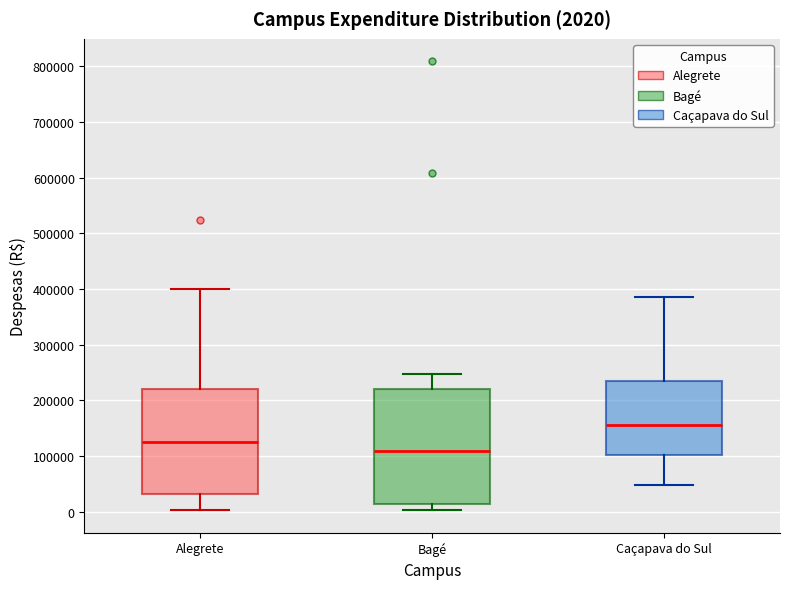

Which box is the tallest, from its lower edge to its upper edge?

Bagé